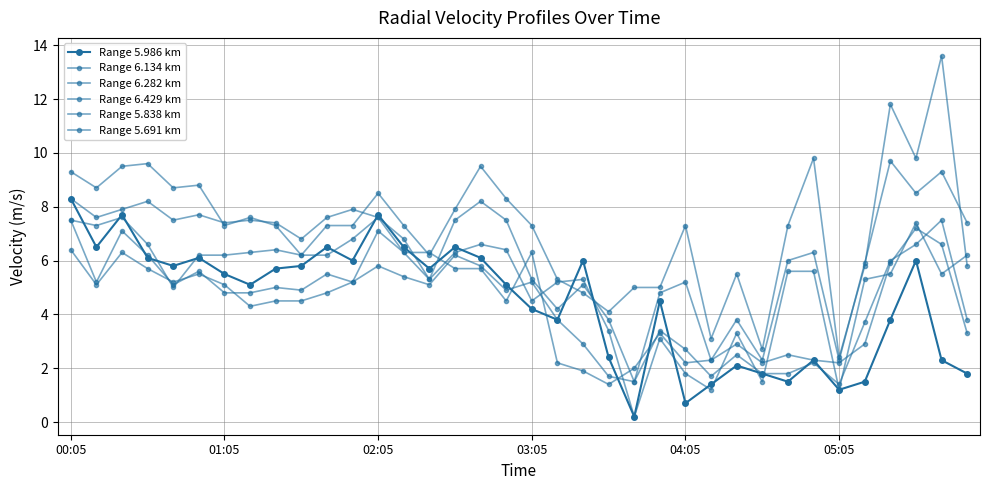

How many categories are shown in the chart?

36